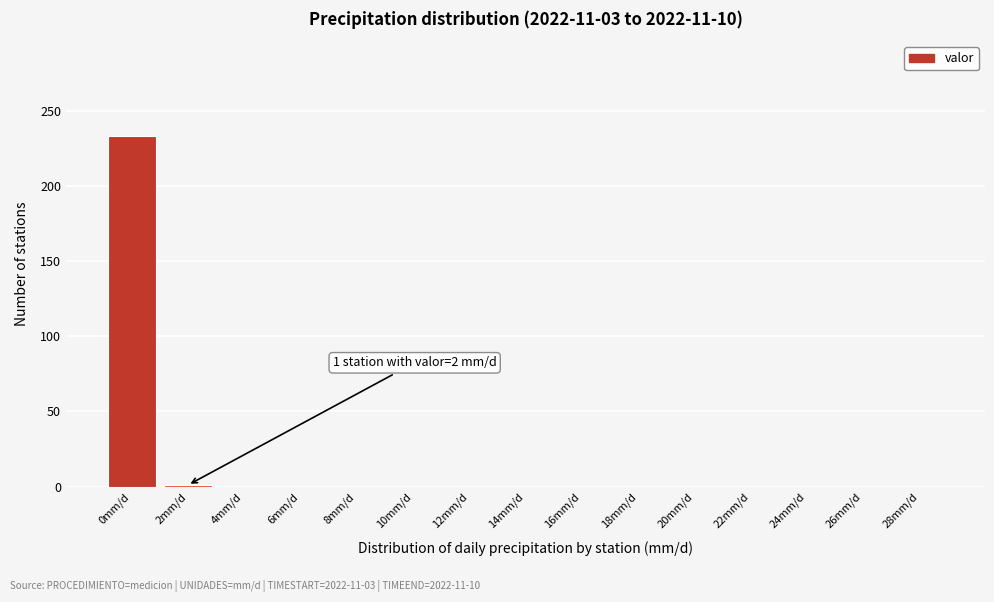

What is the sum of all values?

234